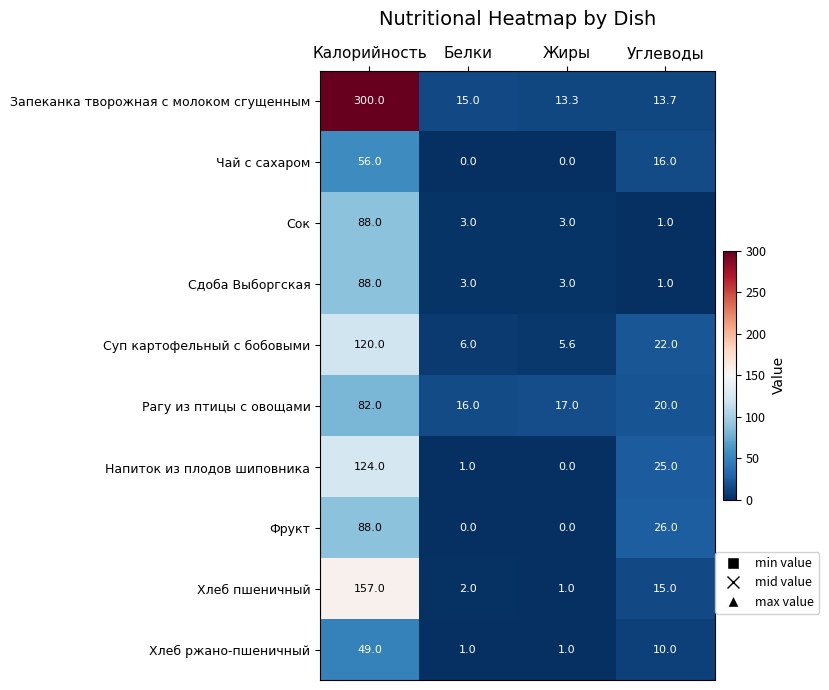

At how many categories does at least one series exceed 122?

1